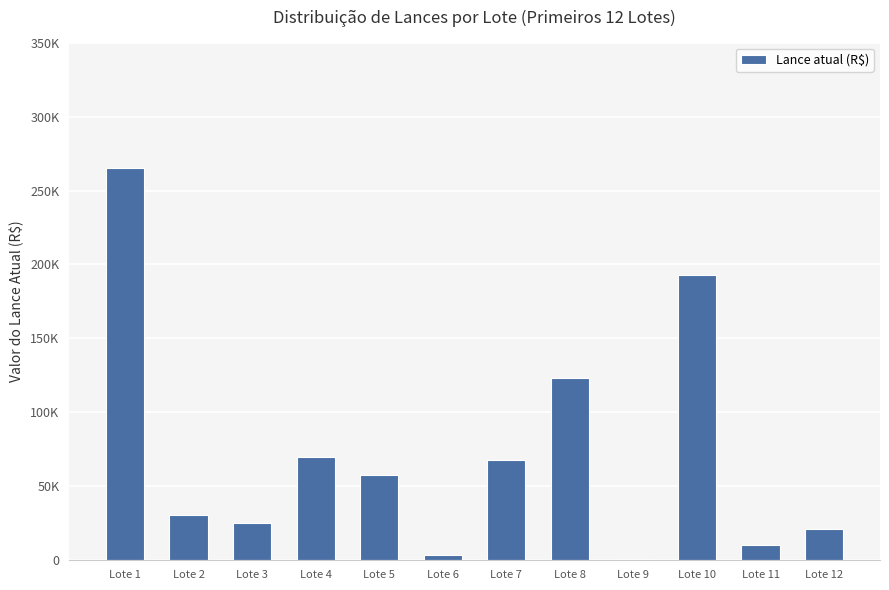

Rank the categories by value from lowest to highest.

Lote 9, Lote 6, Lote 11, Lote 12, Lote 3, Lote 2, Lote 5, Lote 7, Lote 4, Lote 8, Lote 10, Lote 1